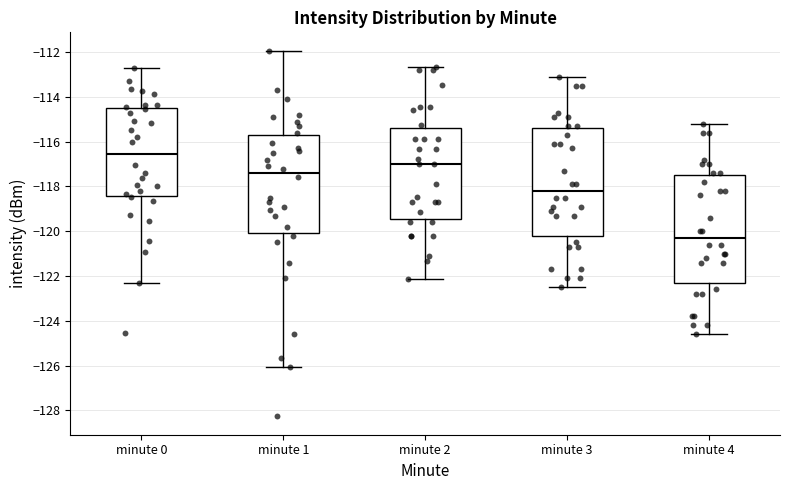

Reading left to right, transcribe this box plot: for each box, give where its median line is, the range the box spans, and where its two whiskers end, as read against the y-axis. The values are not printed on the chart, so give them approximately, as read against the axis.

minute 0: median -116.6, box -118.4 to -114.4, whiskers -122.4 to -112.8
minute 1: median -117.4, box -120.0 to -115.8, whiskers -126.0 to -112.0
minute 2: median -117.0, box -119.4 to -115.4, whiskers -122.2 to -112.6
minute 3: median -118.2, box -120.2 to -115.4, whiskers -122.4 to -113.0
minute 4: median -120.2, box -122.2 to -117.4, whiskers -124.6 to -115.2